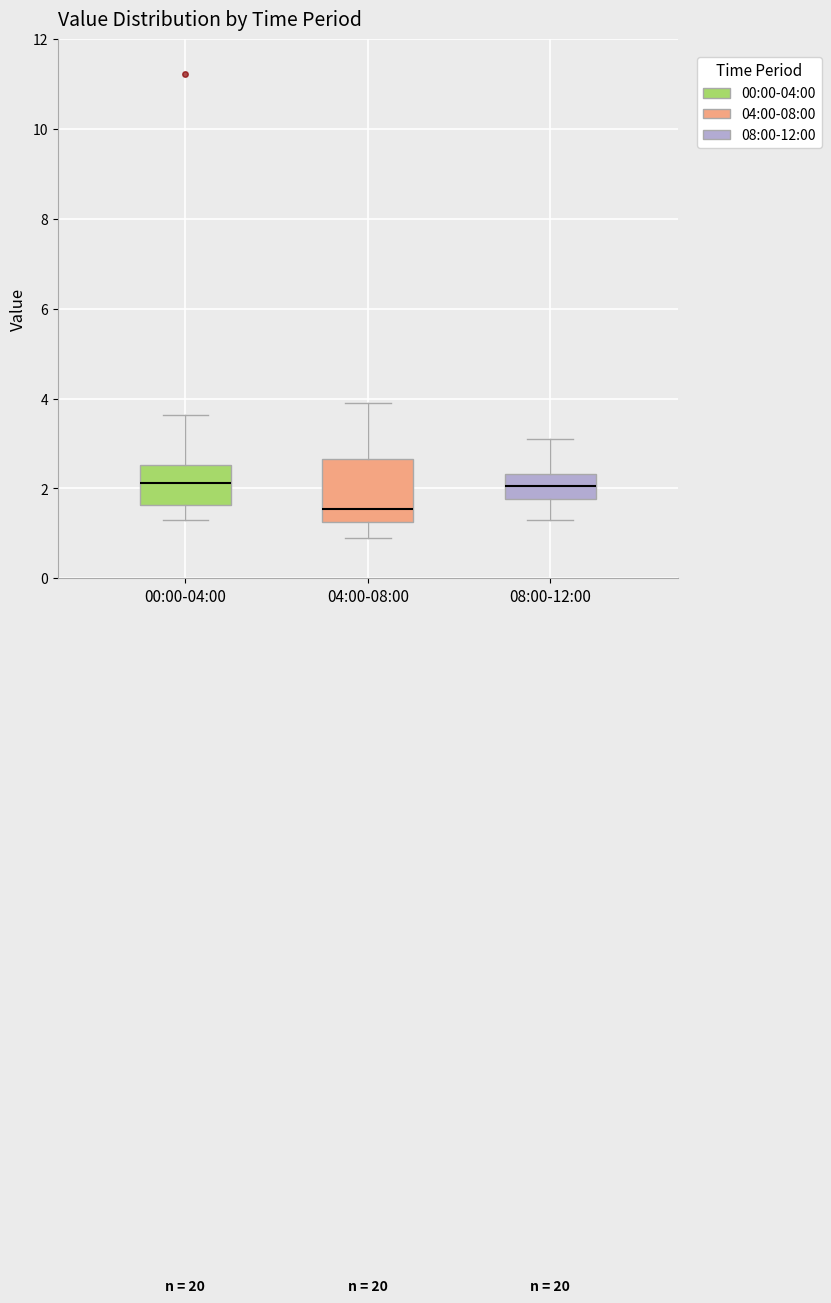

Which box's median line is the lowest?

04:00-08:00